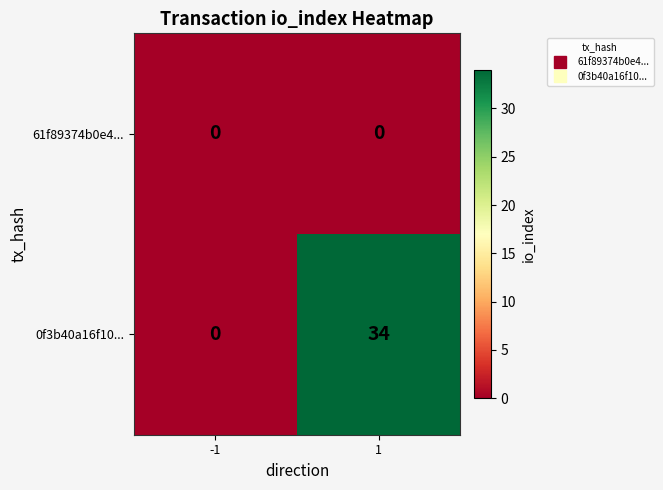

Is it true that 0f3b40a16f10... equals 34 at 1?

True